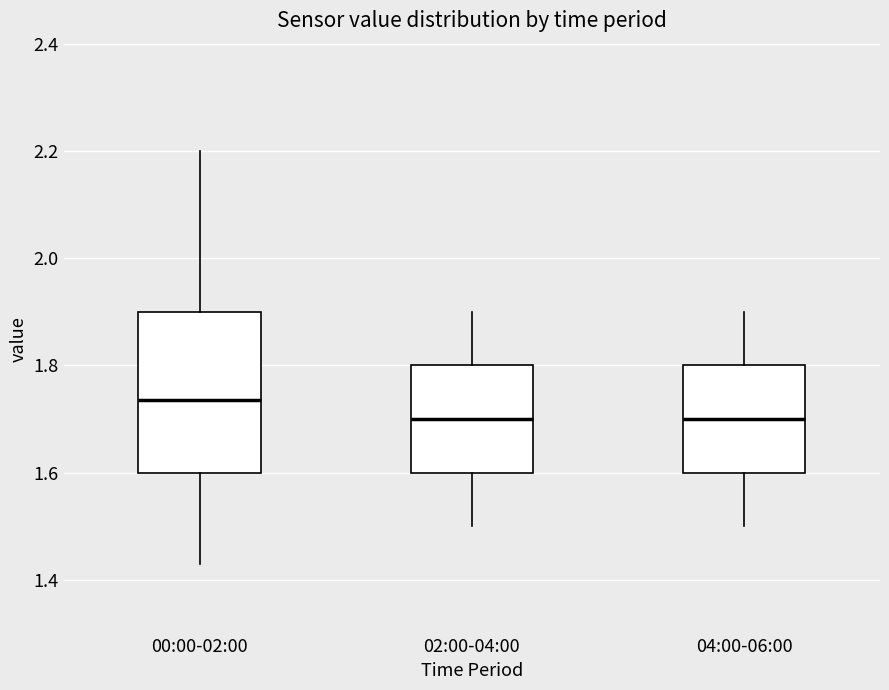

Reading left to right, transcribe this box plot: for each box, give where its median line is, the range the box spans, and where its two whiskers end, as read against the y-axis. The values are not printed on the chart, so give them approximately, as read against the axis.

00:00-02:00: median 1.74, box 1.60 to 1.90, whiskers 1.44 to 2.20
02:00-04:00: median 1.70, box 1.60 to 1.80, whiskers 1.50 to 1.90
04:00-06:00: median 1.70, box 1.60 to 1.80, whiskers 1.50 to 1.90